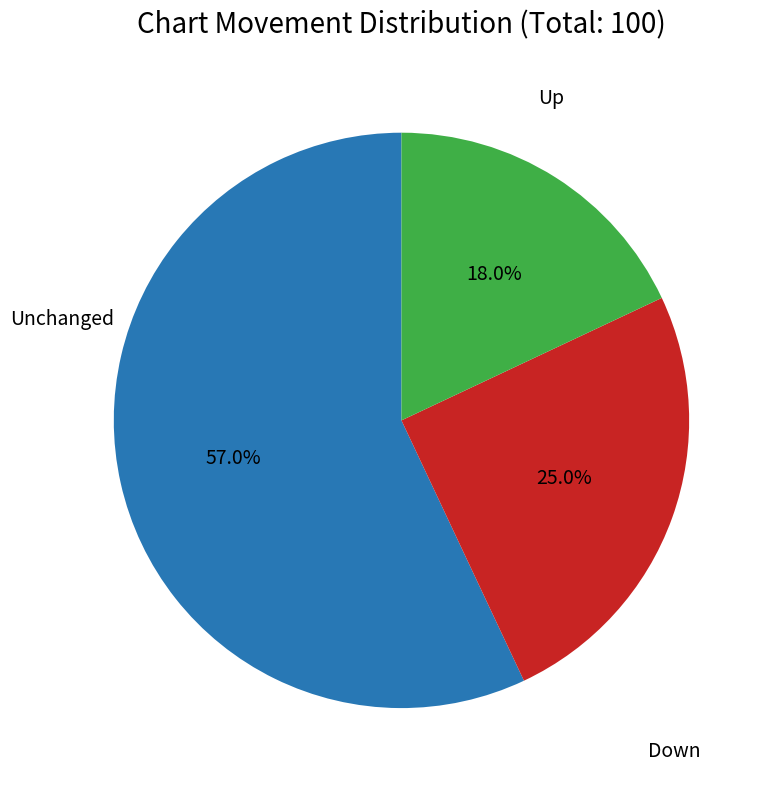

Is there a majority slice in this chart?

Yes